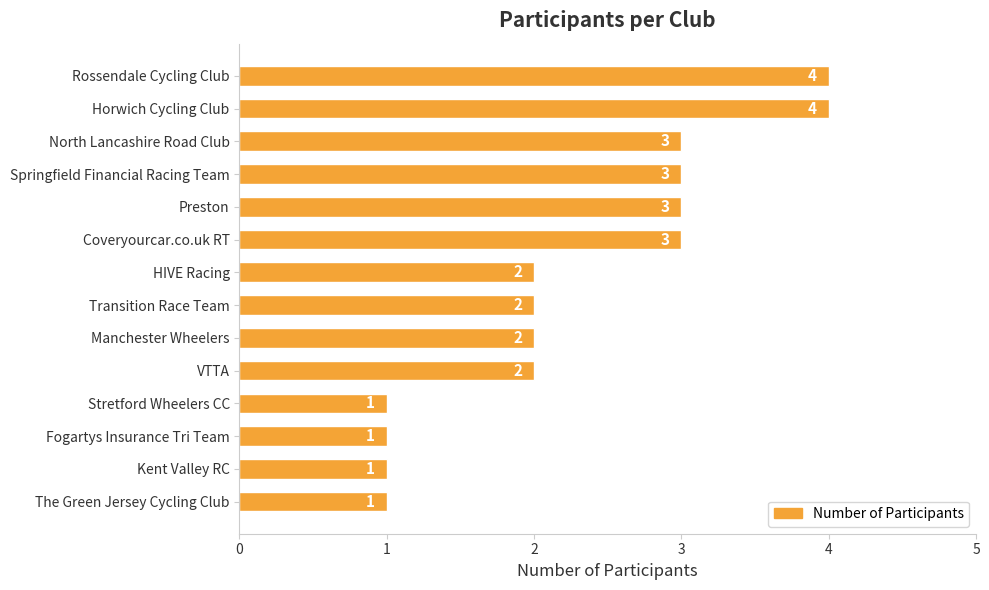

What is the change in value from Horwich Cycling Club to Kent Valley RC?

-3